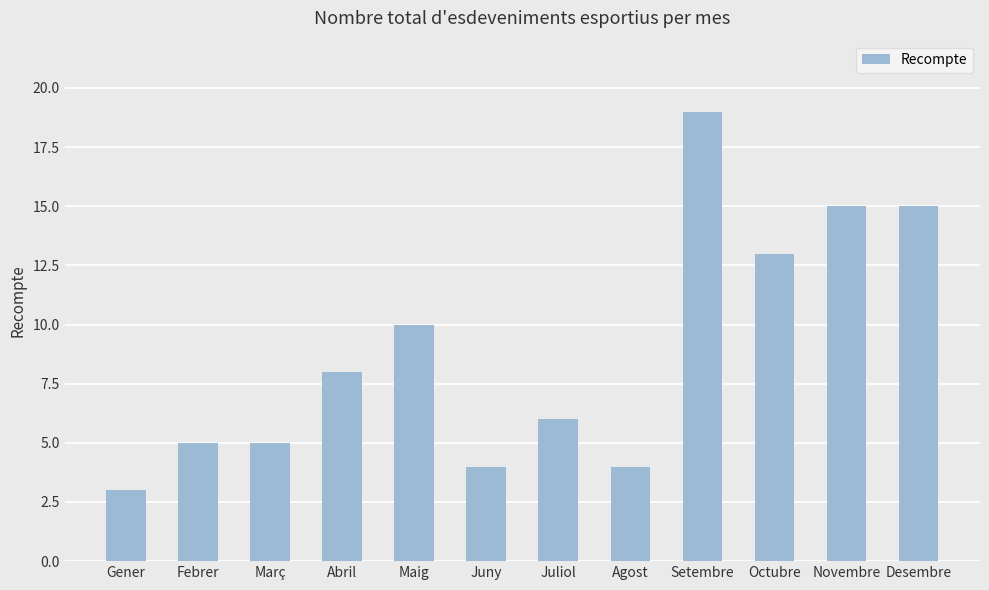

What is the average value?

9